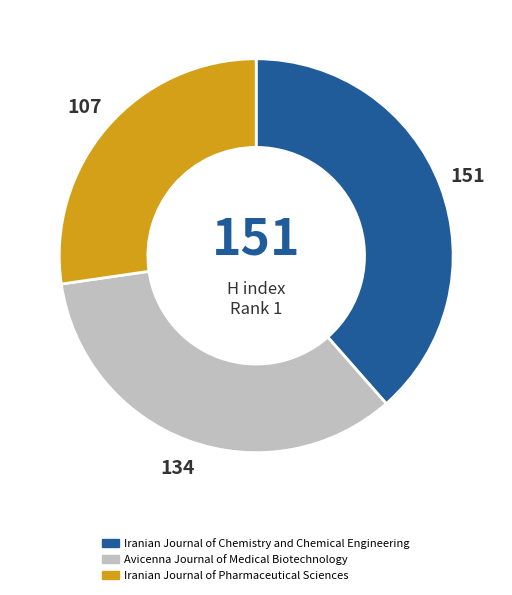

True or false: Iranian Journal of Chemistry and Chemical Engineering accounts for 32% of the total.

False